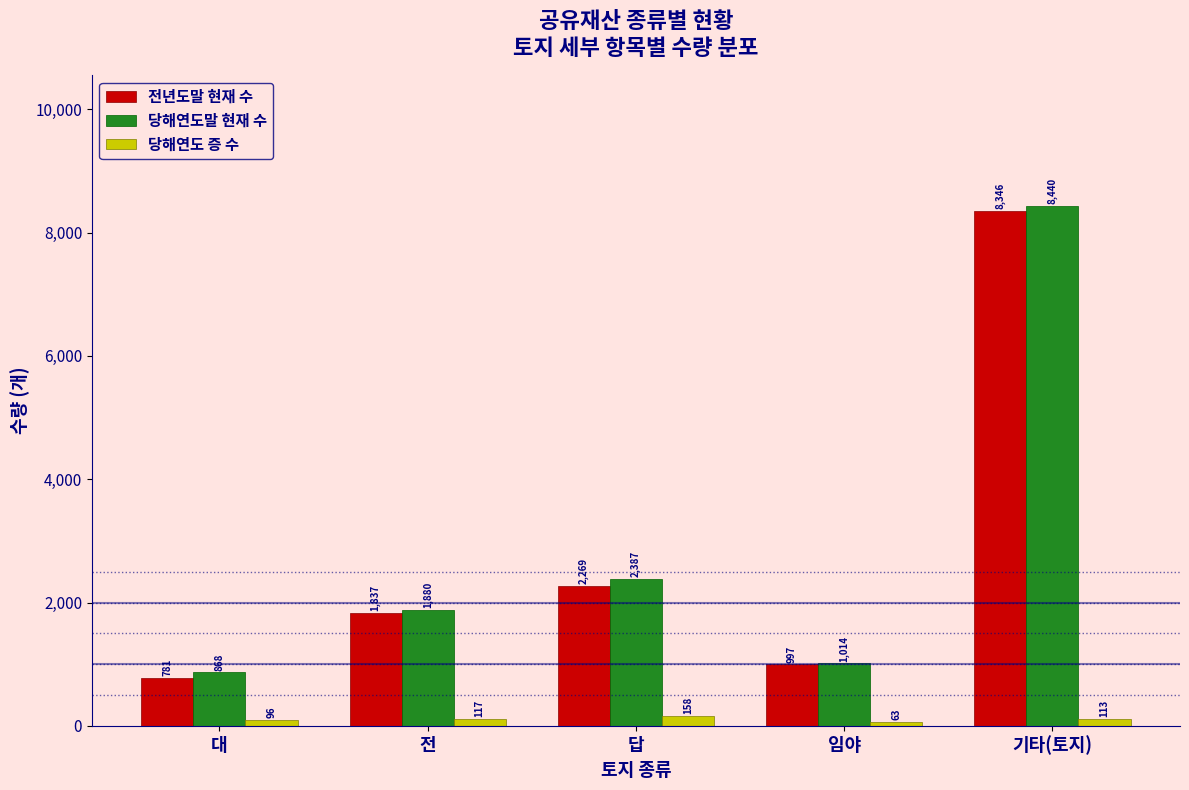

Reading right to left, what are all the values shown in this chart?

전년도말 현재 수: 기타(토지)=8346	임야=997	답=2269	전=1837	대=781
당해연도말 현재 수: 기타(토지)=8440	임야=1014	답=2387	전=1880	대=868
당해연도 증 수: 기타(토지)=113	임야=63	답=158	전=117	대=96